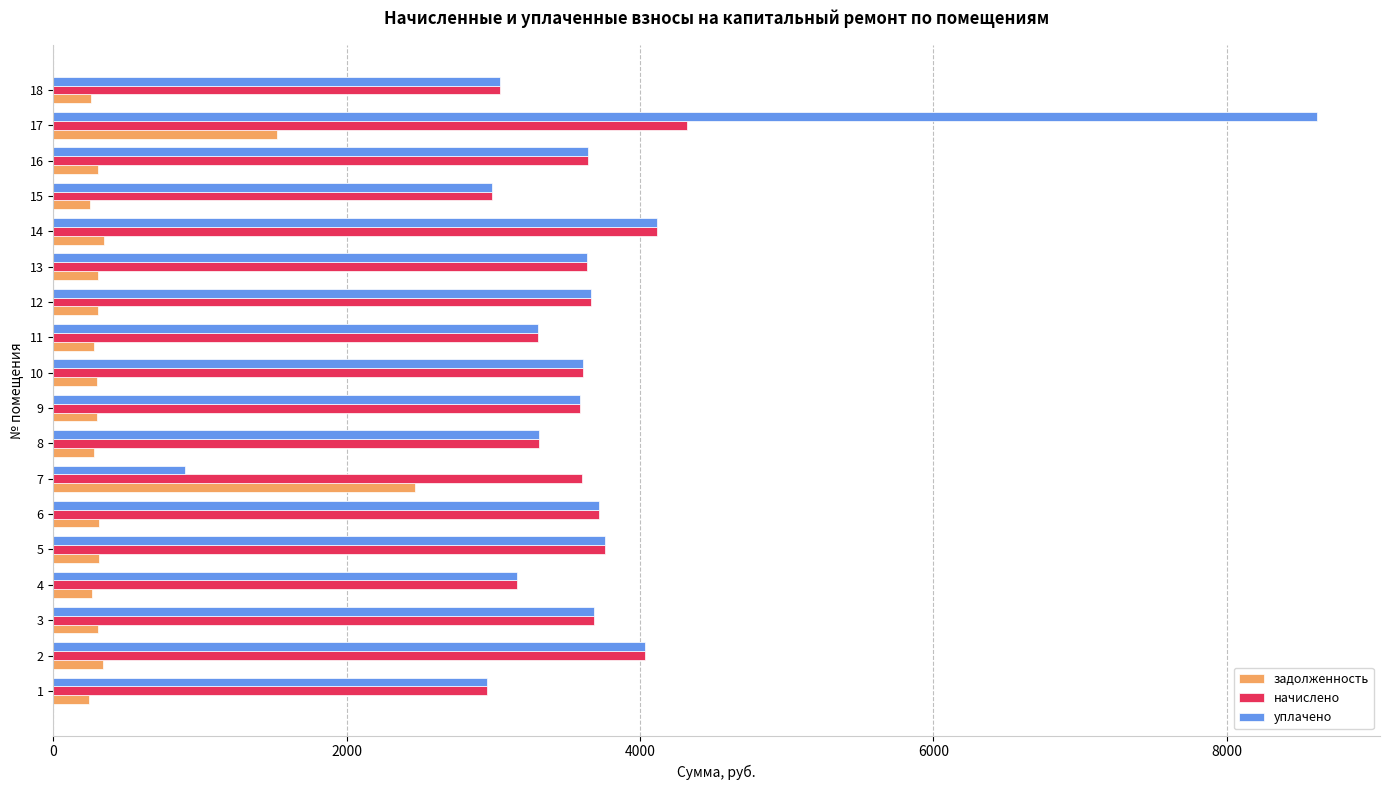

At which category is the sum across all series the highest?

17